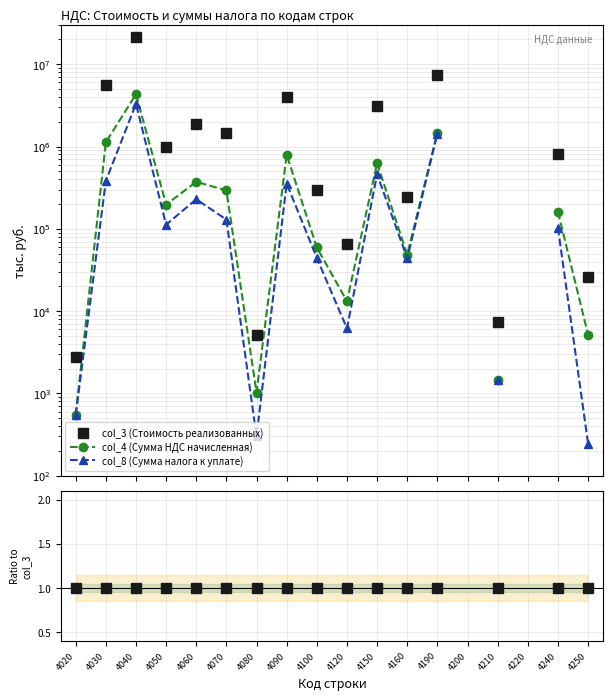

True or false: col_8 (Сумма налога к уплате) has more than 0 points higher than both neighbors.

True